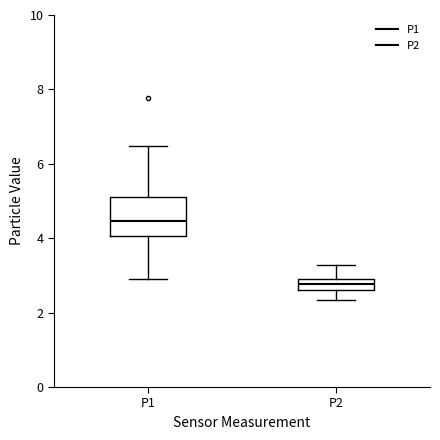

Where is the lower edge of the box for P1 on the y-axis? The values are not printed on the chart, so give them approximately, as read against the axis.

4.0